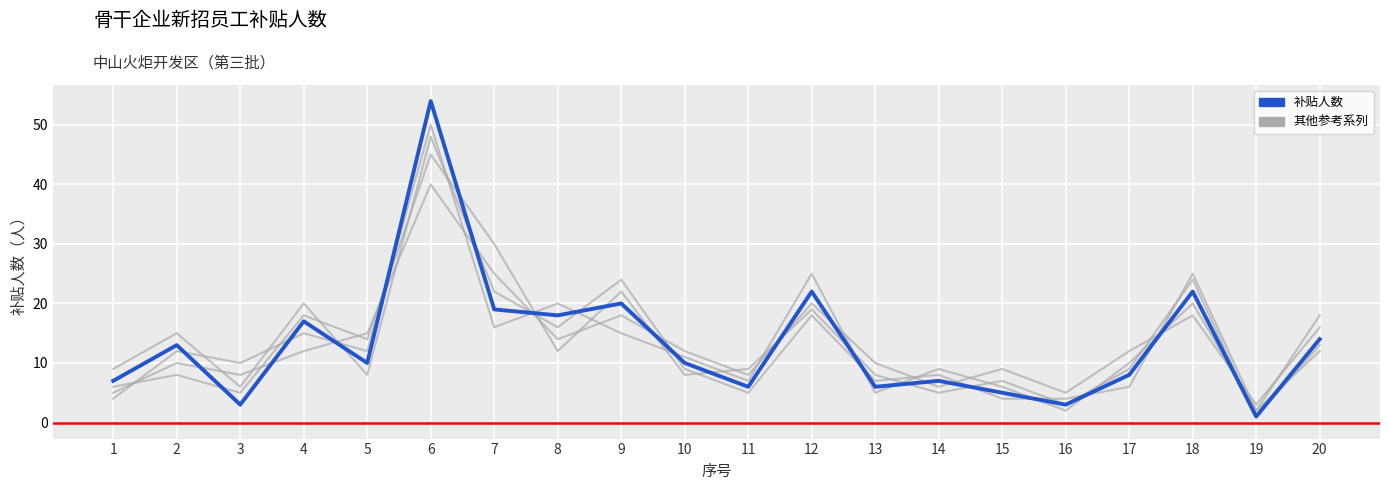

True or false: background_4 has more than 2 points higher than both neighbors.

True